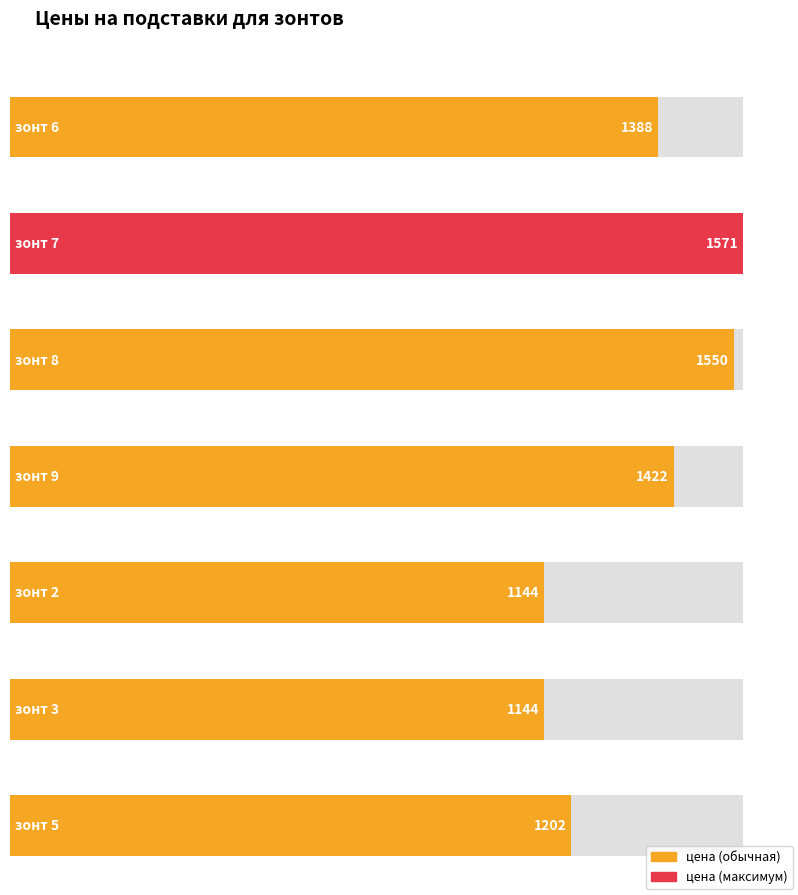

Reading left to right, what are all the values shown in this chart?

1388	1571	1550	1422	1144	1144	1202